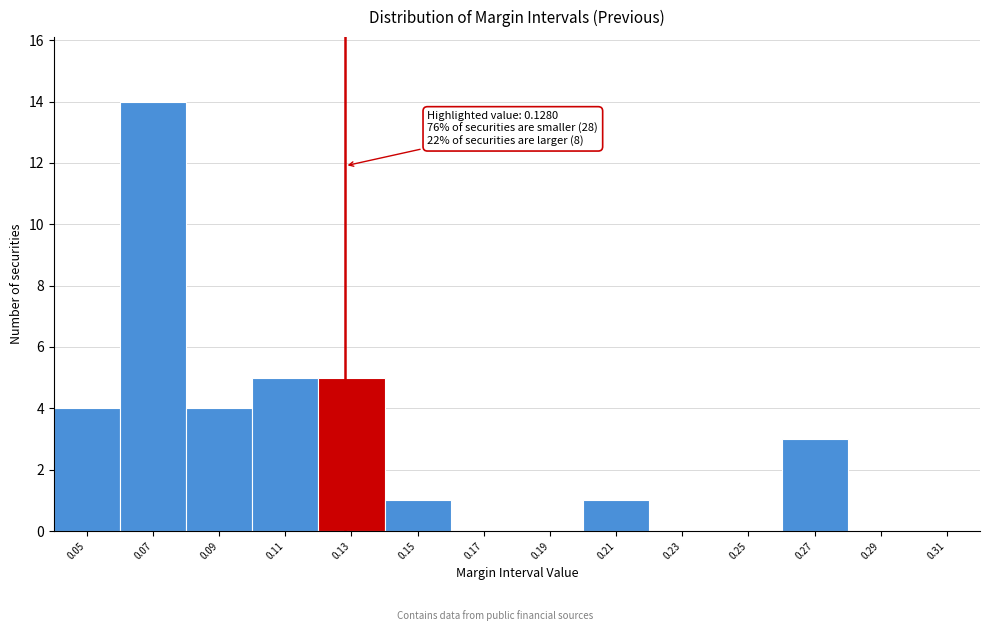

Which range on the x-axis has the tallest bar?

0.06 to 0.08